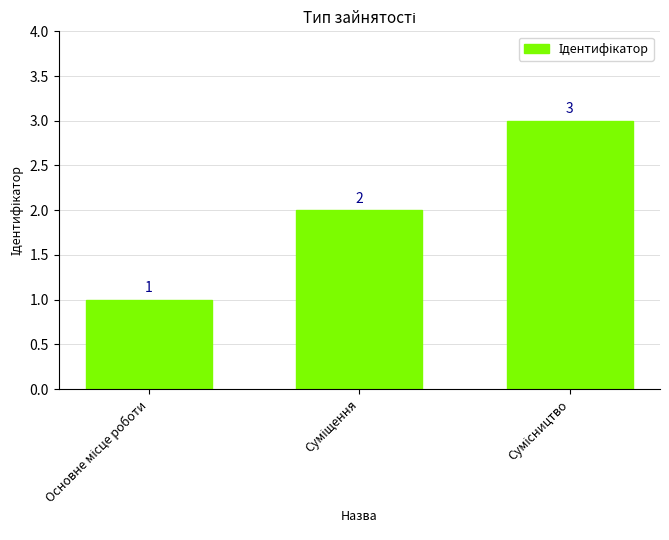

What is the value of the 3rd bar from the left?

3